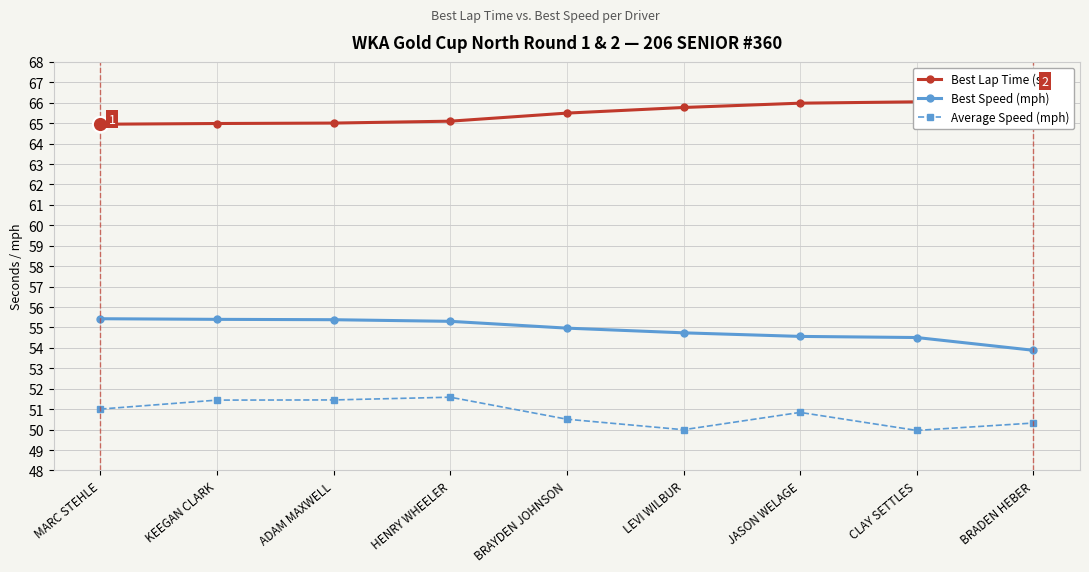

Which series changed the most between KEEGAN CLARK and BRAYDEN JOHNSON?

Average Speed (mph)